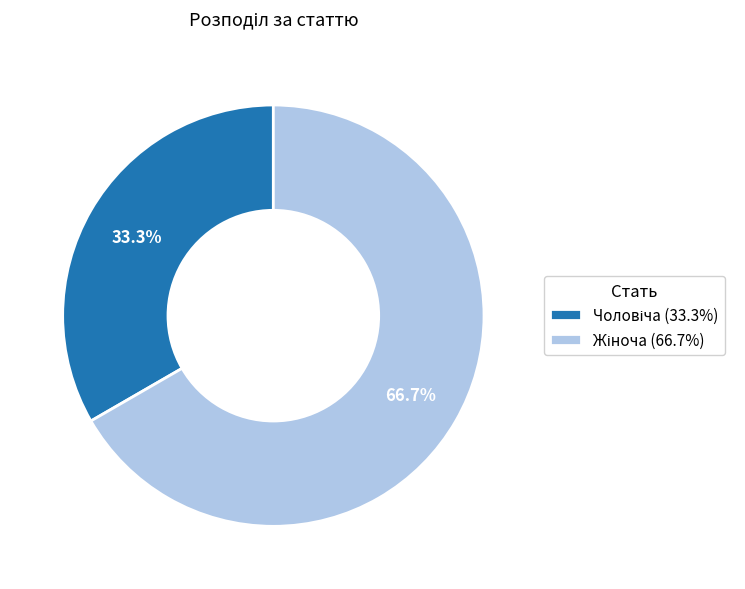

Is there any slice that represents more than half of the pie?

Yes